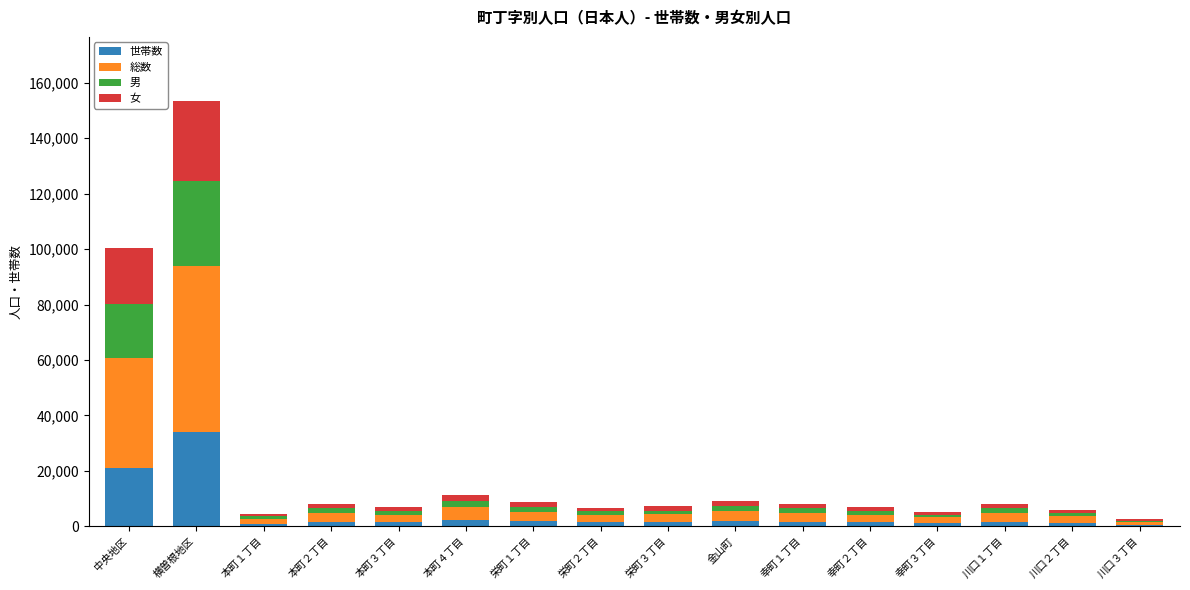

How many series are shown in this chart?

4